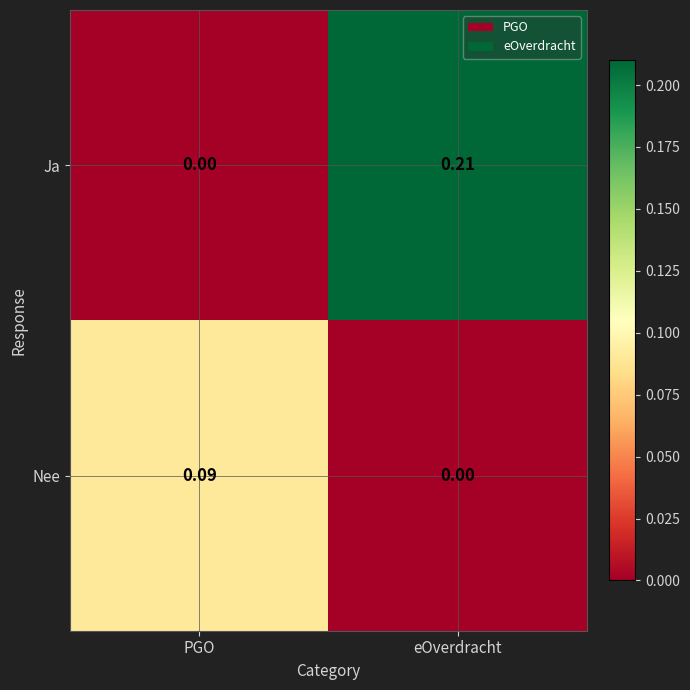

List the series in order of their peak value, lowest first.

Nee, Ja